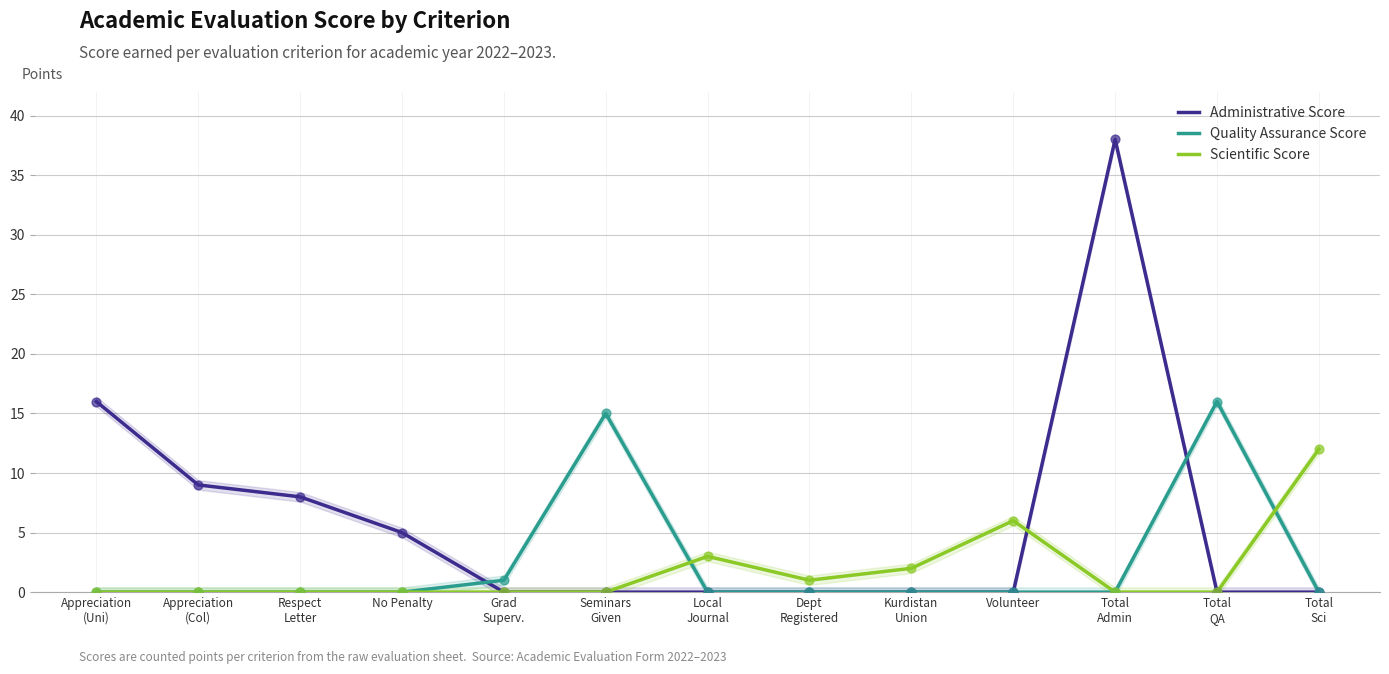

Which series has the largest Y range (max minus min)?

Administrative Score